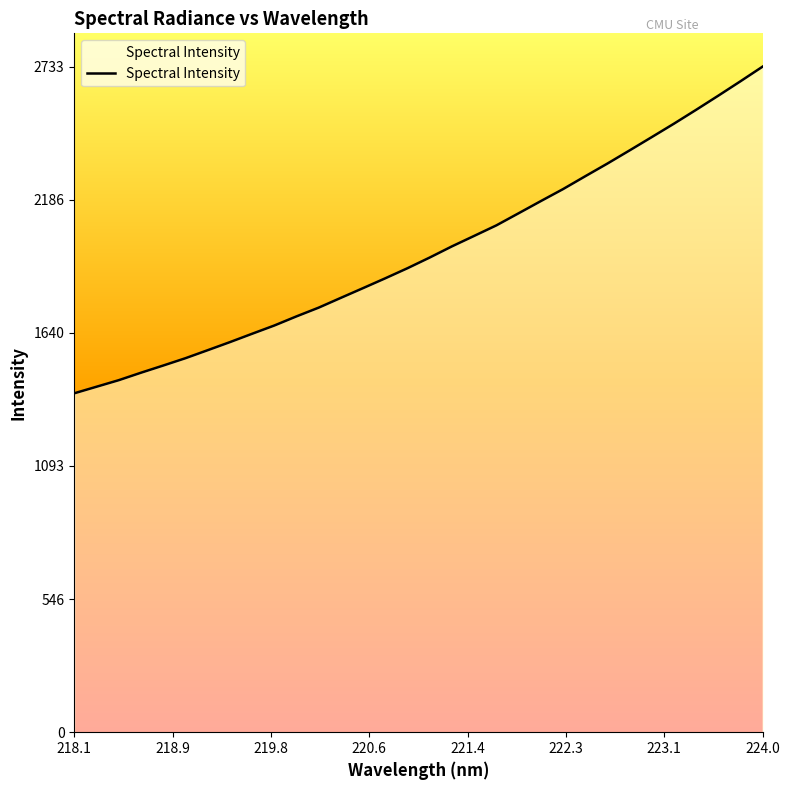

Reading left to right, what are all the values shown in this chart?

1391.9	1418.8	1445.7	1476.4	1505.8	1535.9	1568.8	1602.0	1636.3	1670.3	1707.8	1743.8	1784.0	1824.0	1864.3	1905.7	1949.6	1995.4	2038.3	2081.6	2131.2	2181.1	2230.3	2283.1	2335.2	2389.3	2444.0	2499.1	2556.0	2614.1	2673.3	2733.6